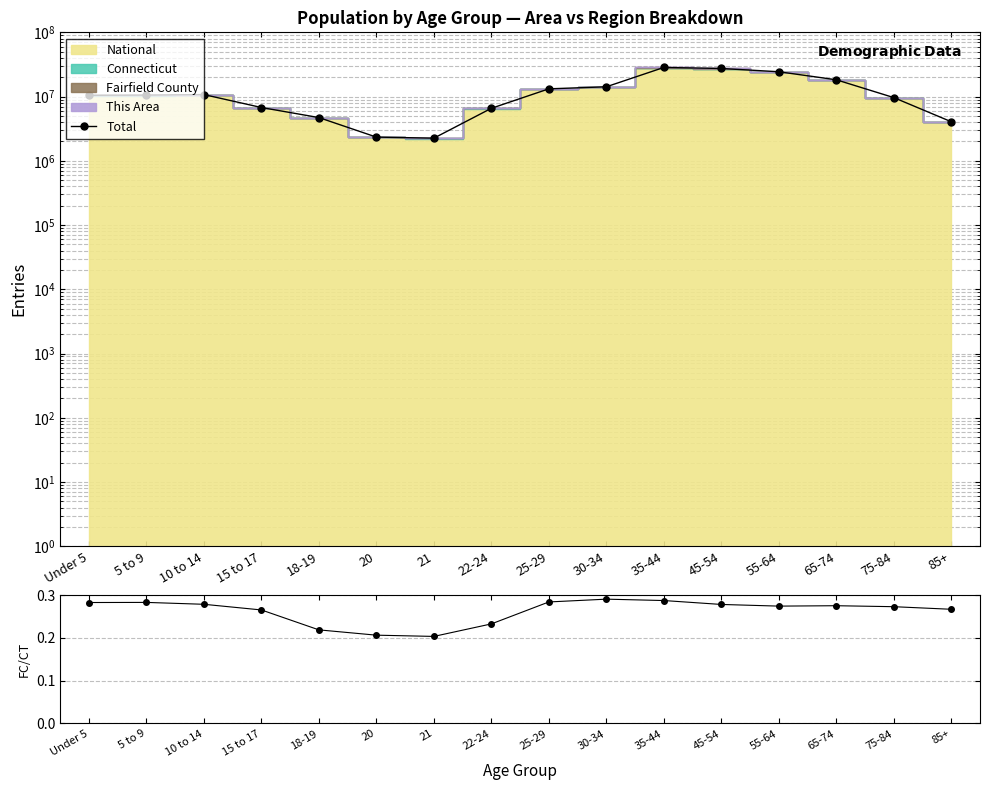

Read the Total value at 15 to 17.

6755009.0